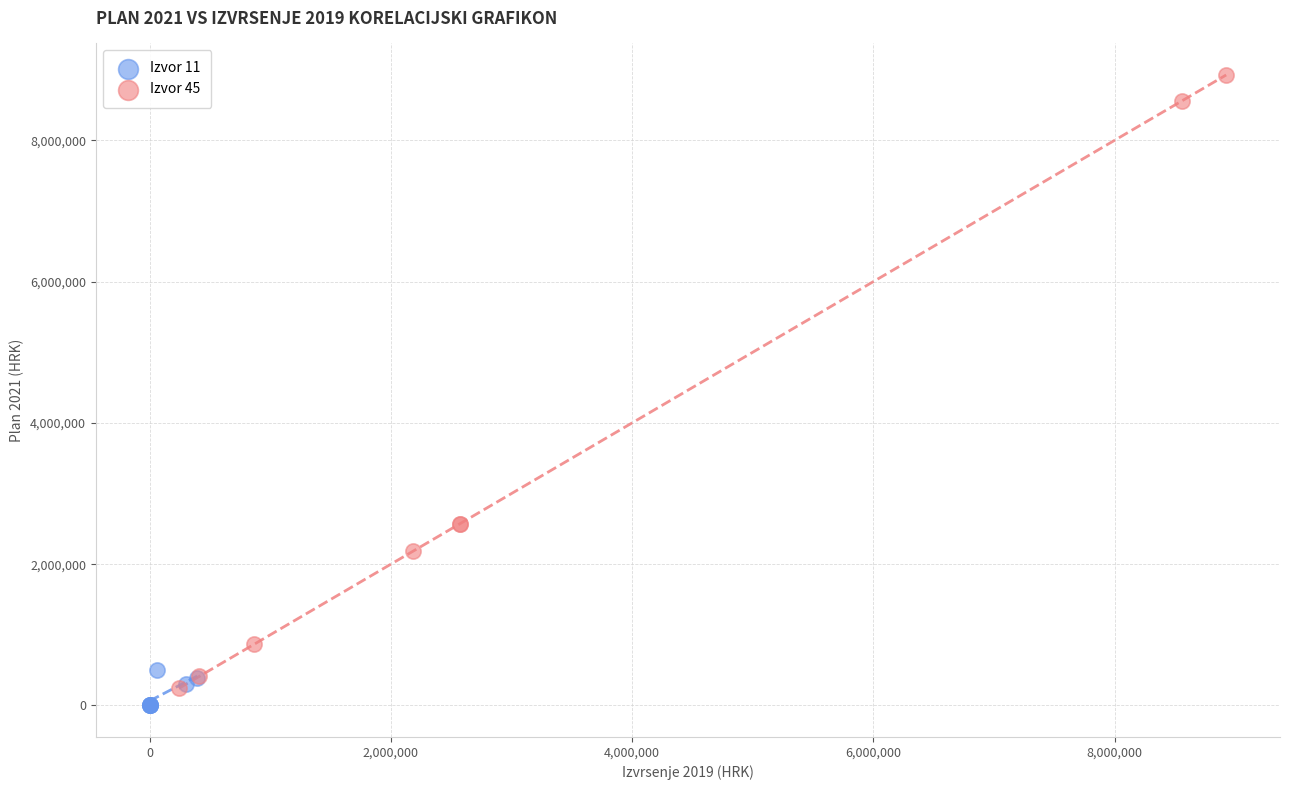

What are all the series names shown in the legend?

Izvor 11, Izvor 45